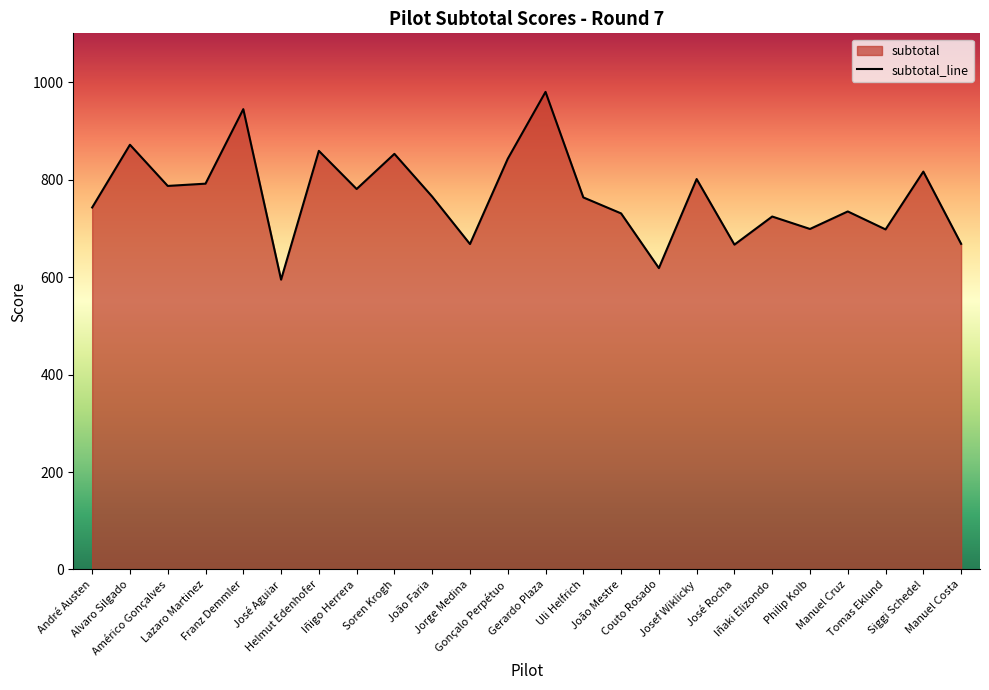

What is the label of the 7th point from the left?

Helmut Edenhofer